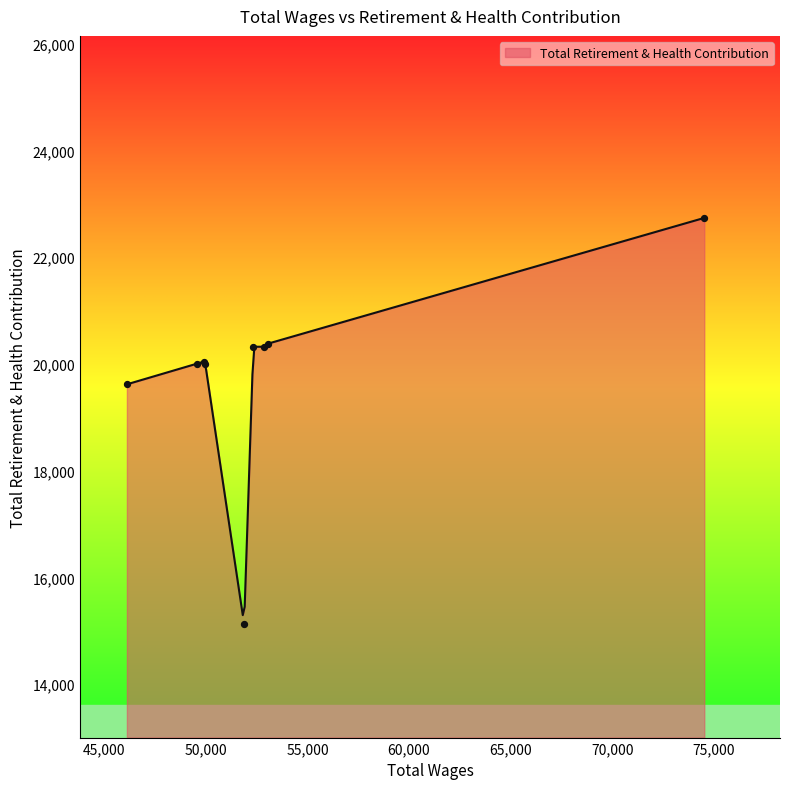

Approximately how many times larger is the value at 49972.0 compared to 74526.0?

0.9